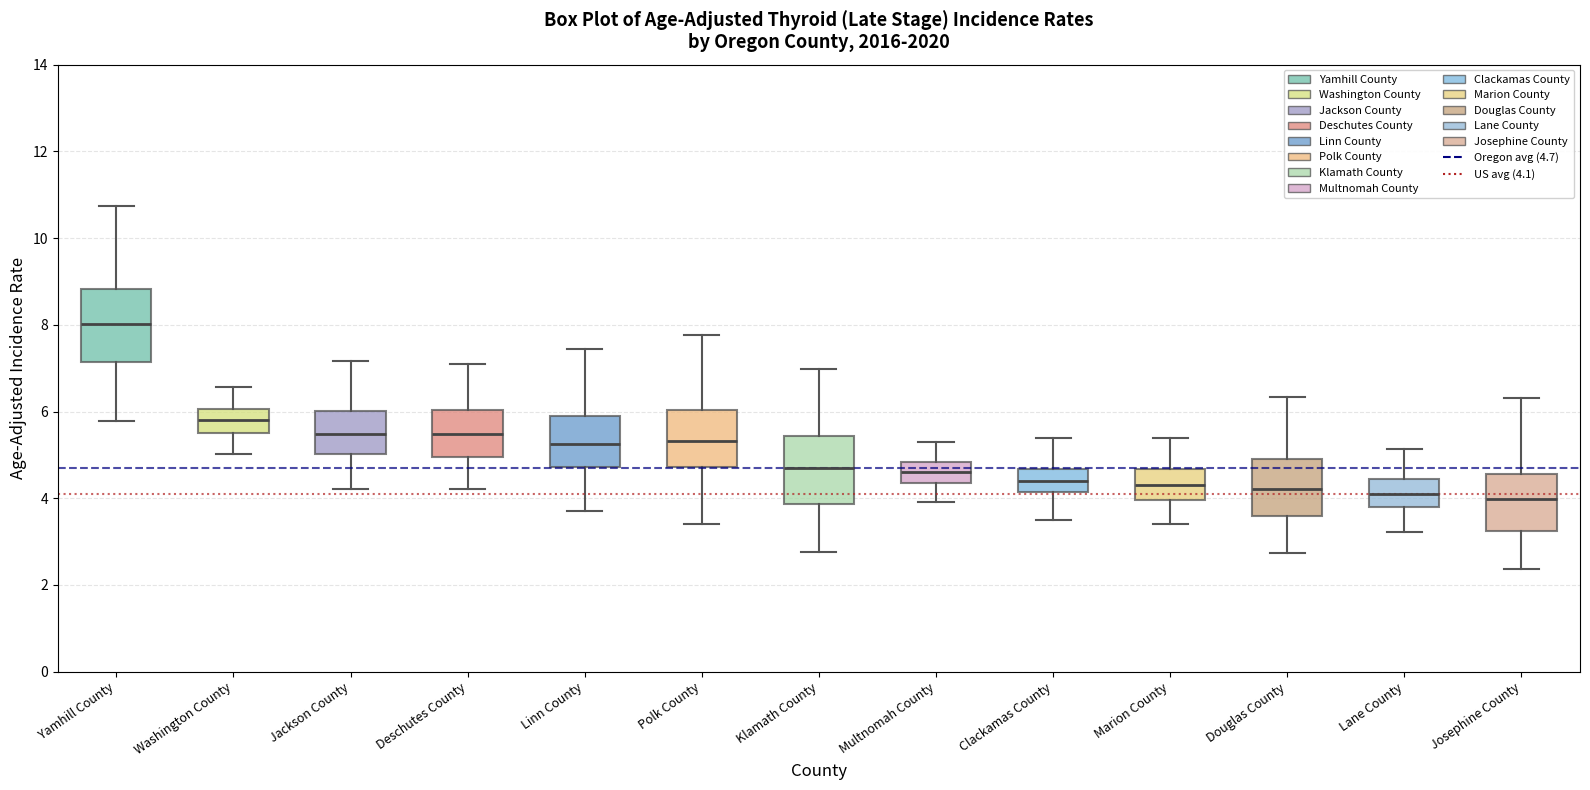

Reading left to right, transcribe this box plot: for each box, give where its median line is, the range the box spans, and where its two whiskers end, as read against the y-axis. The values are not printed on the chart, so give them approximately, as read against the axis.

Yamhill County: median 8.0, box 7.2 to 8.8, whiskers 5.8 to 10.8
Washington County: median 5.8, box 5.6 to 6.0, whiskers 5.0 to 6.6
Jackson County: median 5.4, box 5.0 to 6.0, whiskers 4.2 to 7.2
Deschutes County: median 5.4, box 5.0 to 6.0, whiskers 4.2 to 7.0
Linn County: median 5.2, box 4.8 to 5.8, whiskers 3.8 to 7.4
Polk County: median 5.4, box 4.8 to 6.0, whiskers 3.4 to 7.8
Klamath County: median 4.6, box 3.8 to 5.4, whiskers 2.8 to 7.0
Multnomah County: median 4.6, box 4.4 to 4.8, whiskers 4.0 to 5.2
Clackamas County: median 4.4, box 4.2 to 4.6, whiskers 3.6 to 5.4
Marion County: median 4.4, box 4.0 to 4.6, whiskers 3.4 to 5.4
Douglas County: median 4.2, box 3.6 to 5.0, whiskers 2.8 to 6.4
Lane County: median 4.0, box 3.8 to 4.4, whiskers 3.2 to 5.2
Josephine County: median 4.0, box 3.2 to 4.6, whiskers 2.4 to 6.4